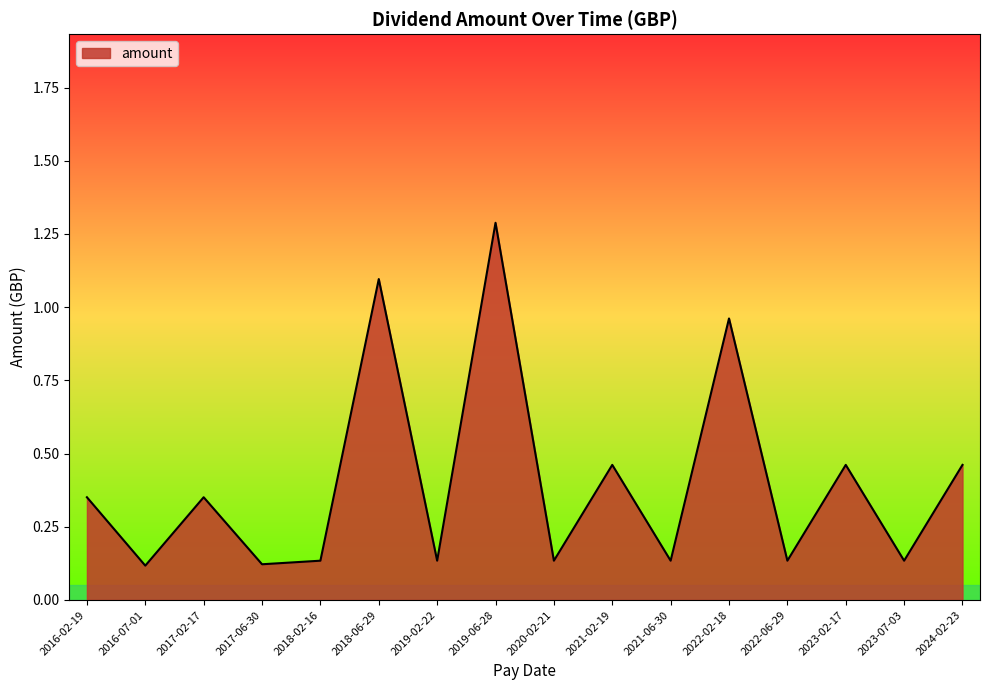

Between 2022-06-29 and 2019-06-28, which is larger?

2019-06-28